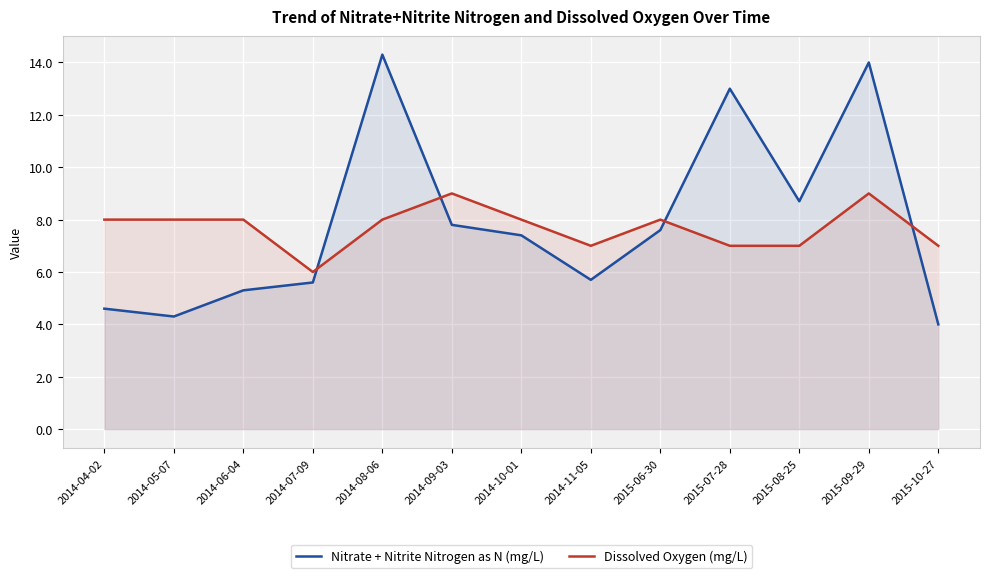

Reading left to right, transcribe all the data shown in this chart.

Nitrate + Nitrite Nitrogen as N (mg/L): 2014-04-02=4.6	2014-05-07=4.3	2014-06-04=5.3	2014-07-09=5.6	2014-08-06=14.3	2014-09-03=7.8	2014-10-01=7.4	2014-11-05=5.7	2015-06-30=7.6	2015-07-28=13.0	2015-08-25=8.7	2015-09-29=14.0	2015-10-27=4.0
Dissolved Oxygen (mg/L): 2014-04-02=8.0	2014-05-07=8.0	2014-06-04=8.0	2014-07-09=6.0	2014-08-06=8.0	2014-09-03=9.0	2014-10-01=8.0	2014-11-05=7.0	2015-06-30=8.0	2015-07-28=7.0	2015-08-25=7.0	2015-09-29=9.0	2015-10-27=7.0